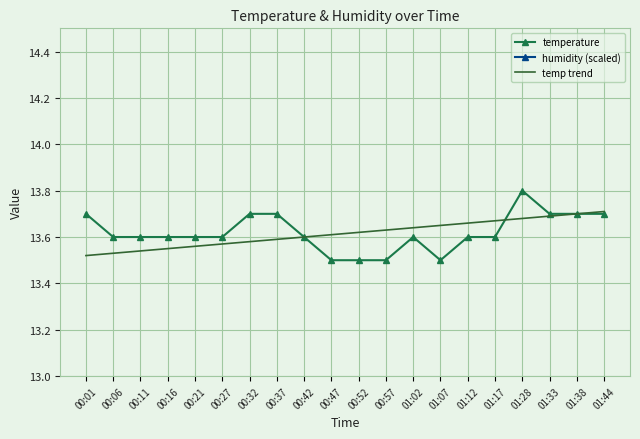

The temp trend series shows 13.7 at 01:44. True or false?

True